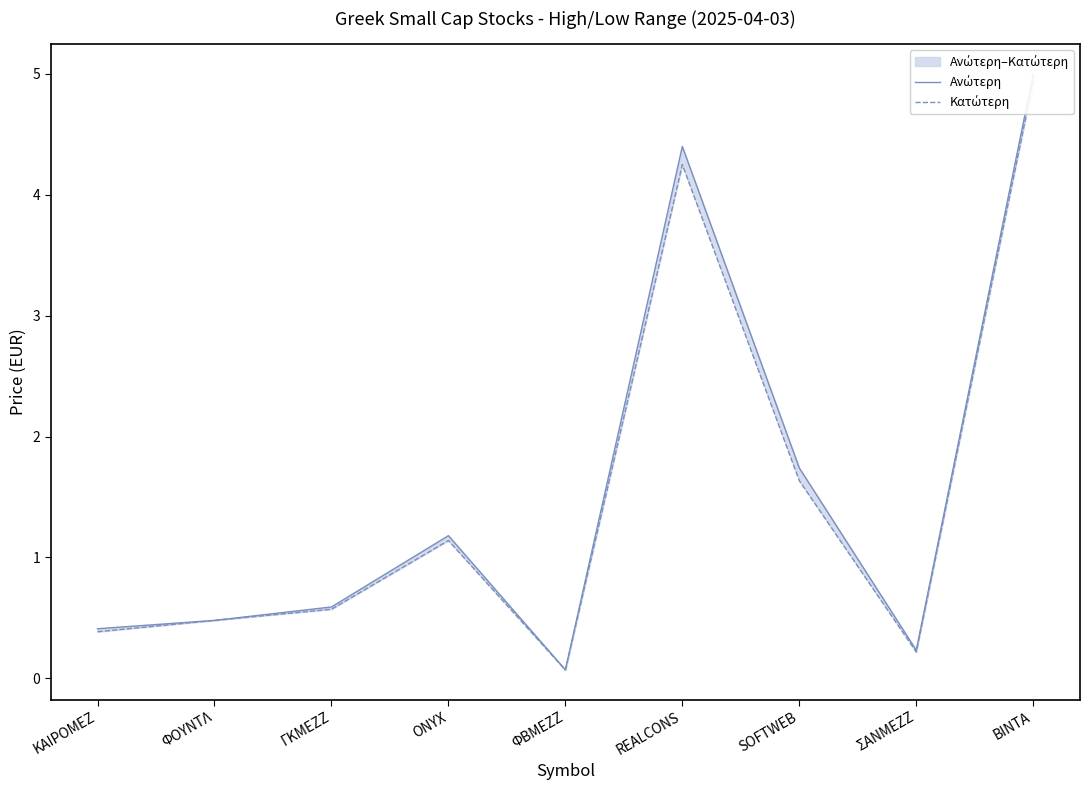

How many lines are shown in the chart?

2